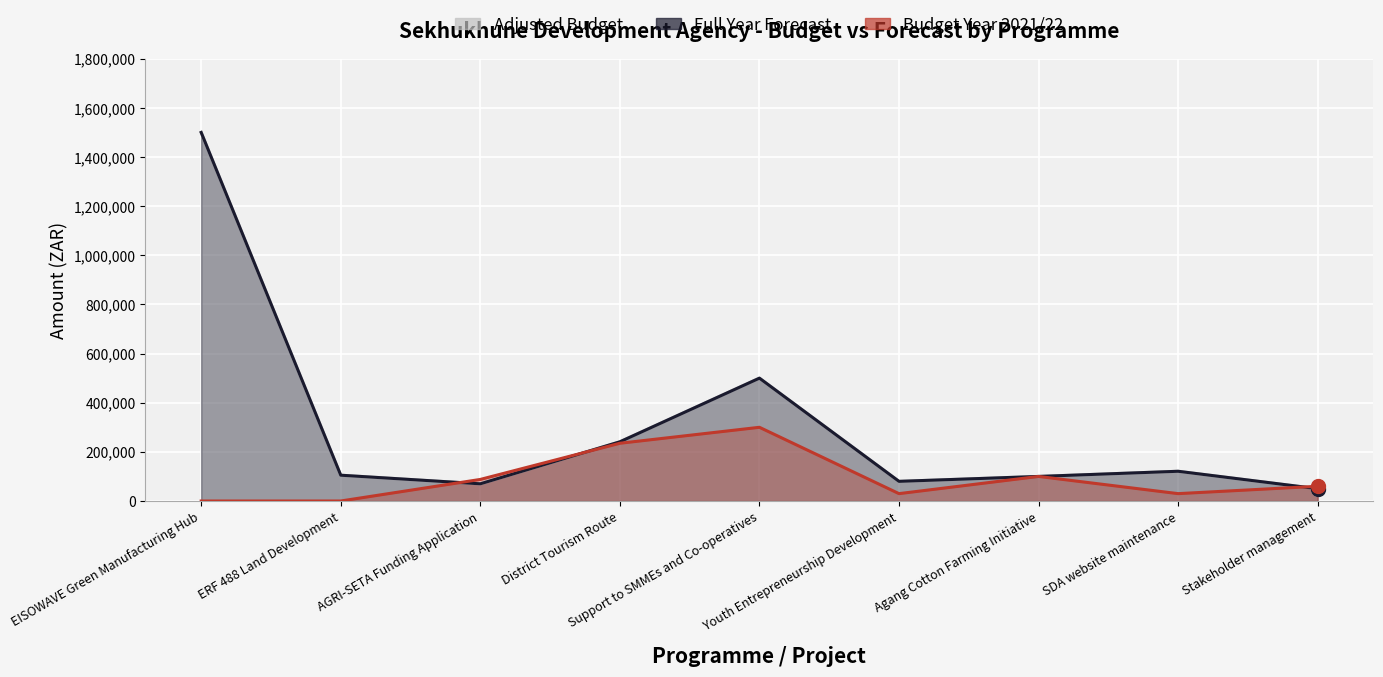

Which series contains the lowest Y value?

Budget Year 2021/22